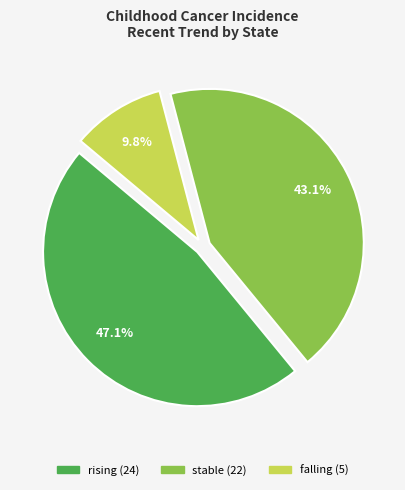

Is there a majority slice in this chart?

No